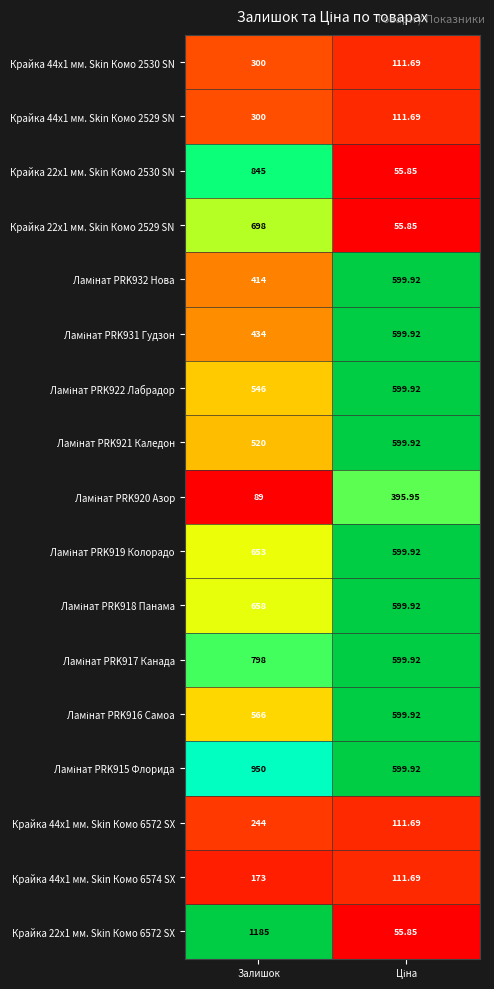

At which category is the sum across all series the highest?

Залишок